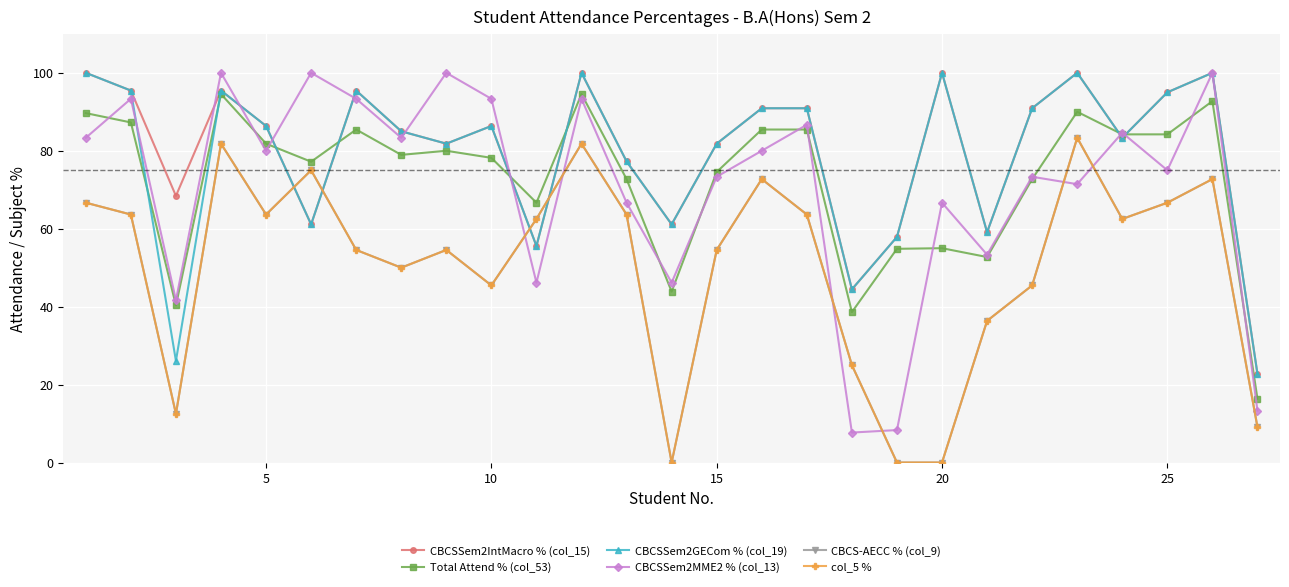

Does the chart have visible grid lines?

Yes